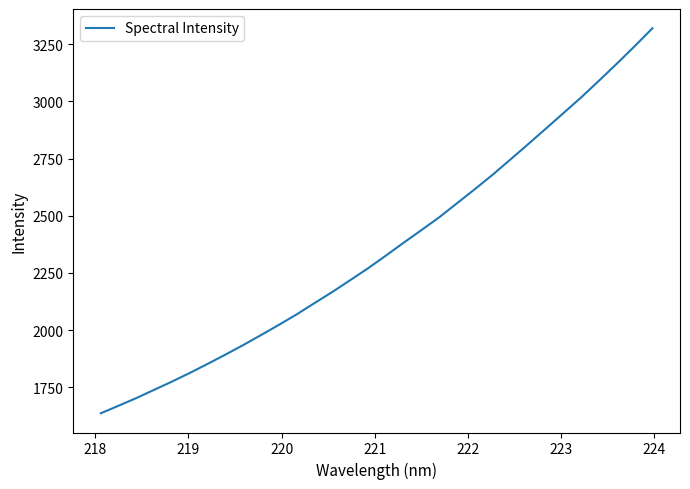

What is the difference between the maximum and minimum values?

1684.6